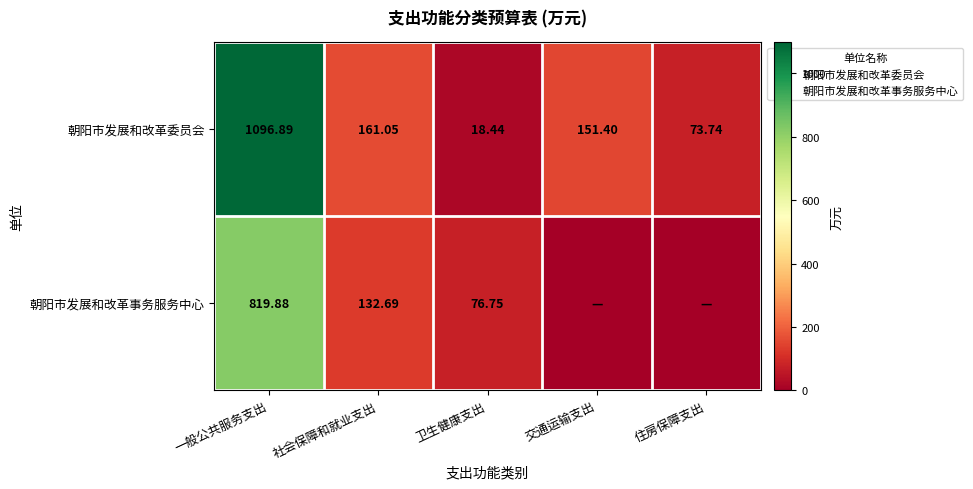

What is the total value across all series at 住房保障支出?

73.7